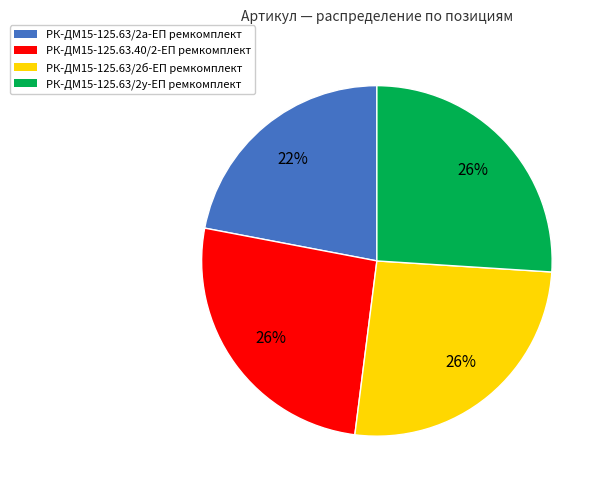

To the nearest percent, what is the average slice percentage?

25%